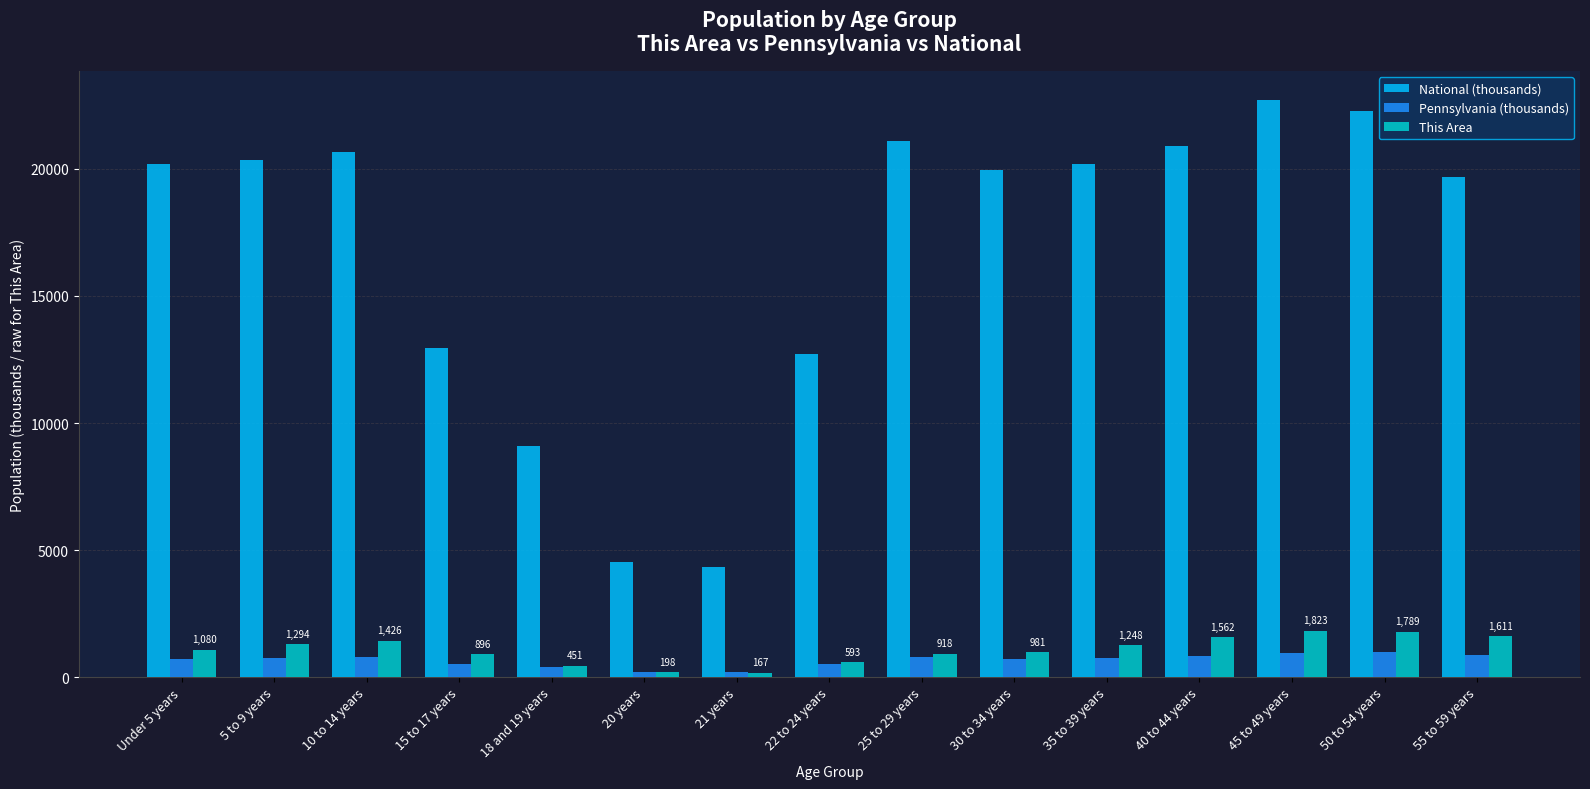

What is the sum of all National (thousands) values?

251659.6